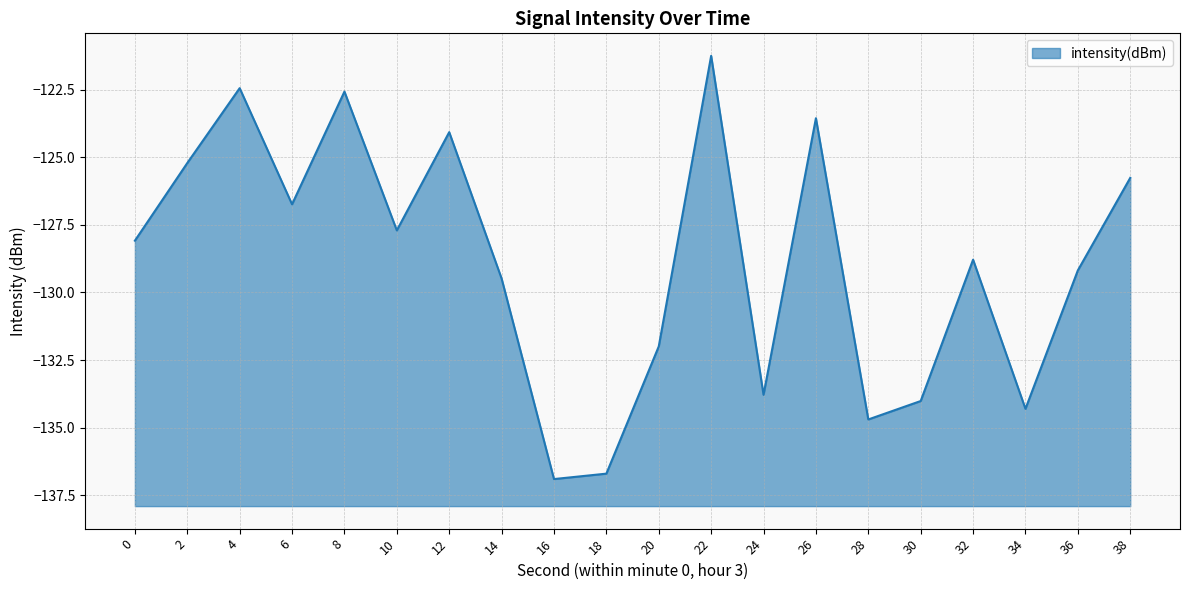

At which category does the data reach its first local peak?

4